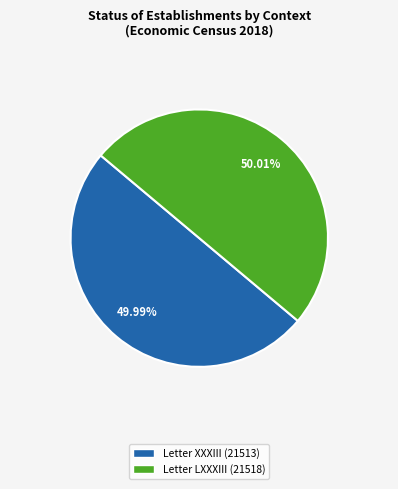

Approximately how many times larger is the value at Letter LXXXIII compared to Letter XXXIII?

1.0